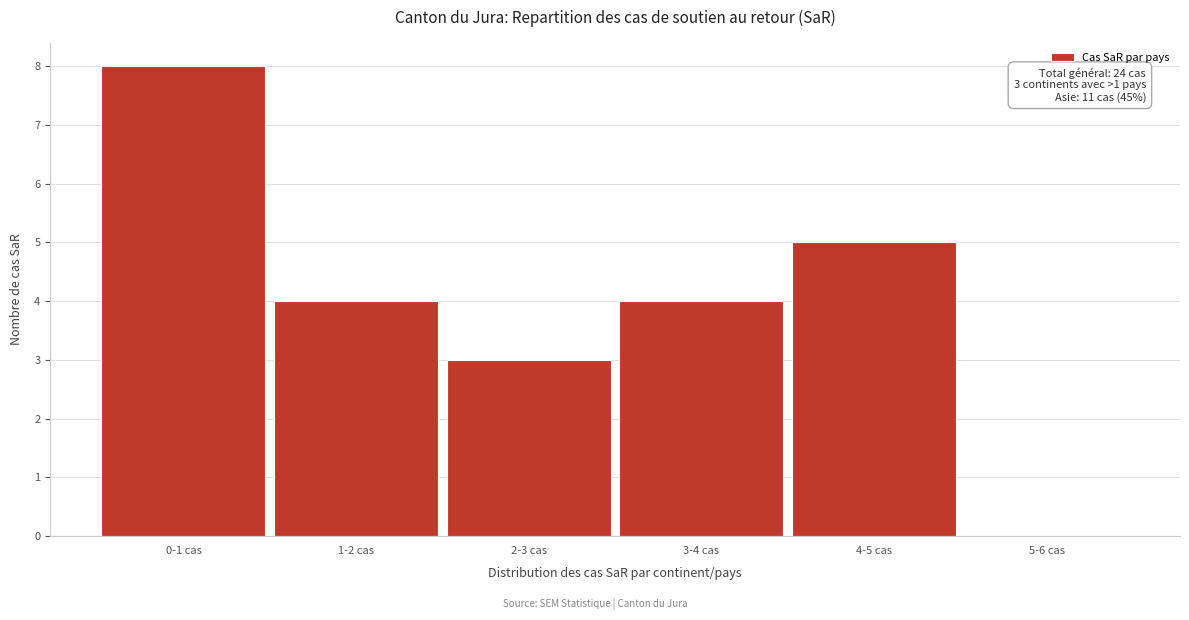

Reading left to right, extract all data points from this chart.

0-1 cas=8	1-2 cas=4	2-3 cas=3	3-4 cas=4	4-5 cas=5	5-6 cas=0